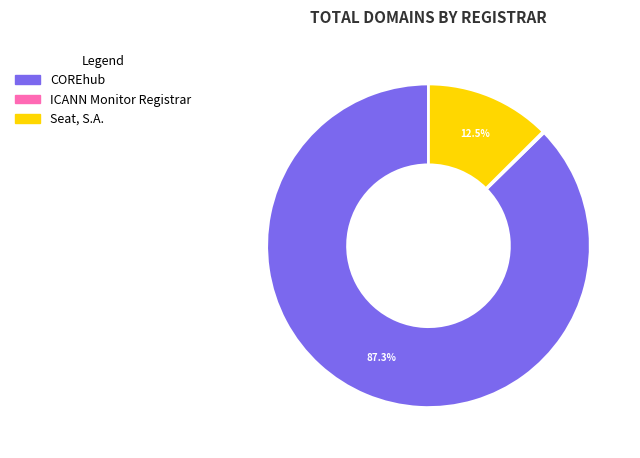

To the nearest percent, what portion does COREhub represent?

87%